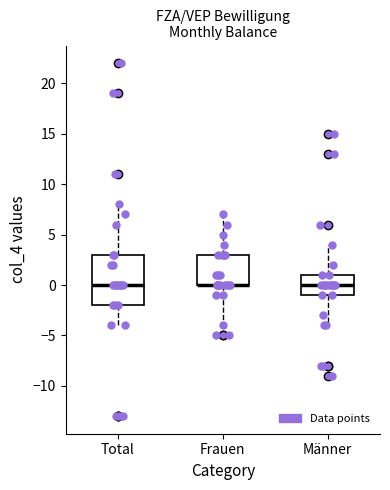

Where does the lower whisker of the box for Frauen end on the y-axis? The values are not printed on the chart, so give them approximately, as read against the axis.

-4